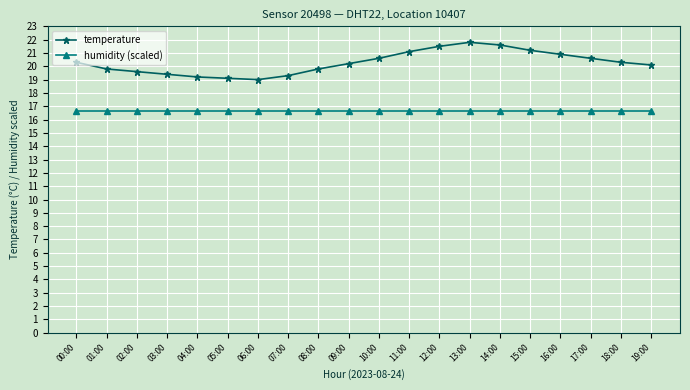

True or false: temperature has a value of 21.6 at 14:00.

True